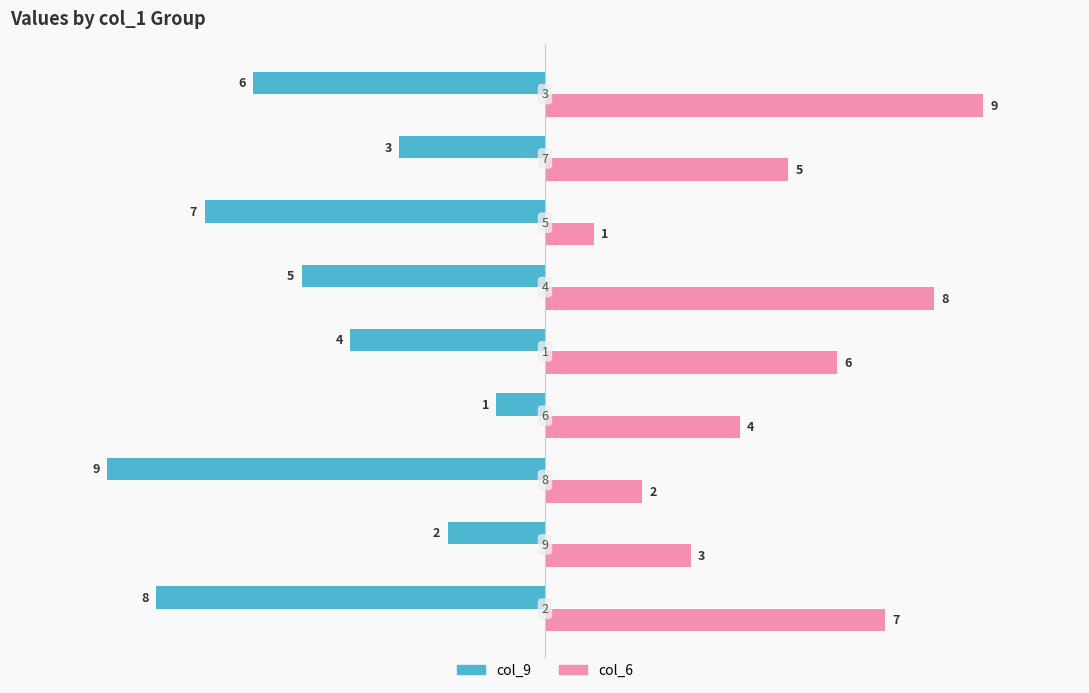

What is the average value of the col_9 series?

-5